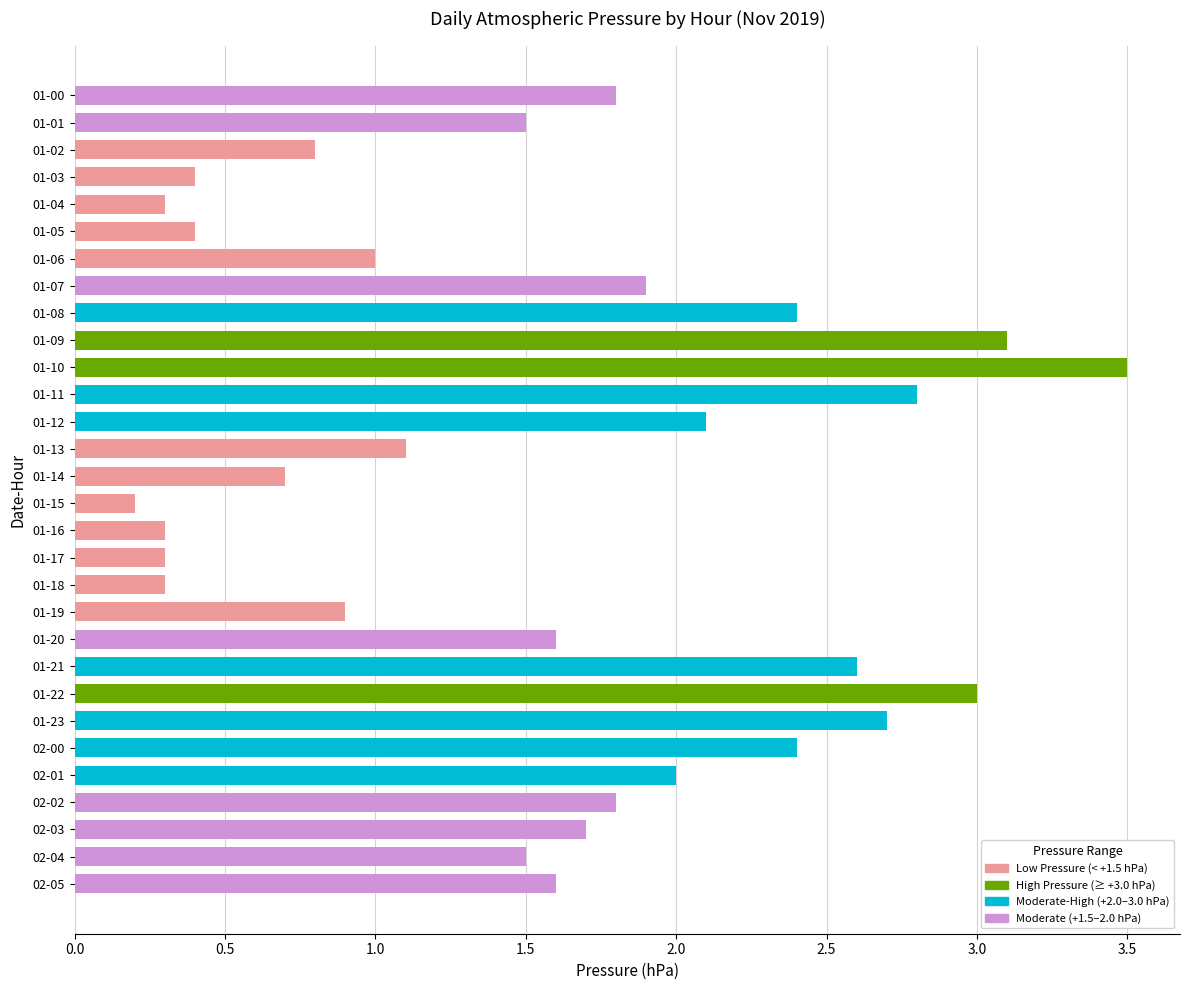

The value at 01-17 is 0.1. True or false?

False